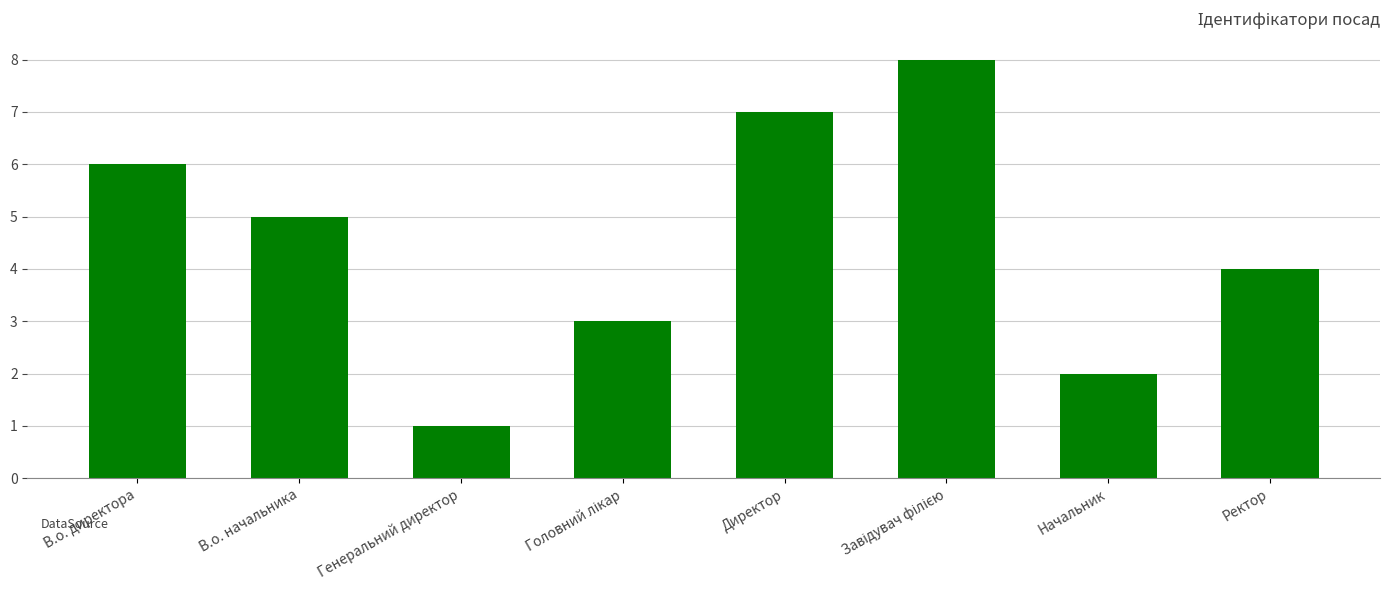

What value does the data have at В.о. начальника?

5